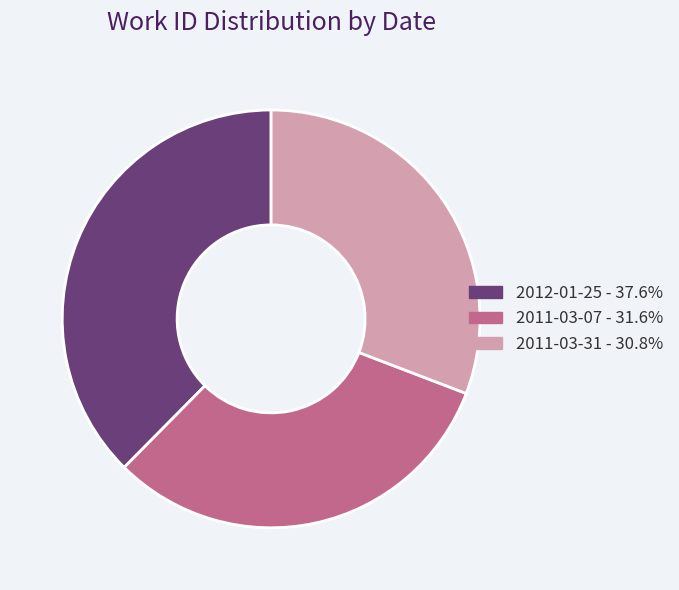

What is the ratio of the value at 2011-03-07 - 31.6% to the value at 2011-03-31 - 30.8%?

1.0